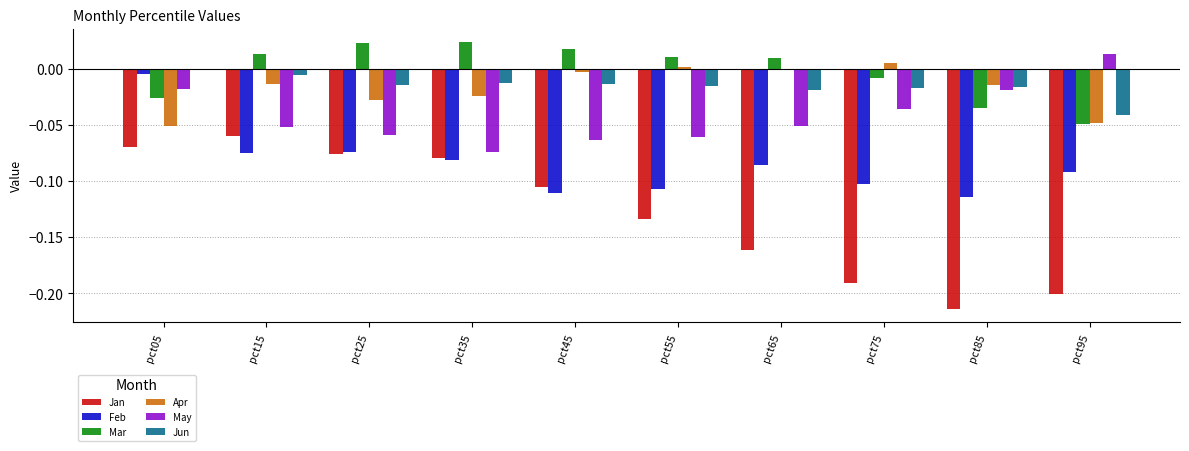

Are the bars horizontal?

No